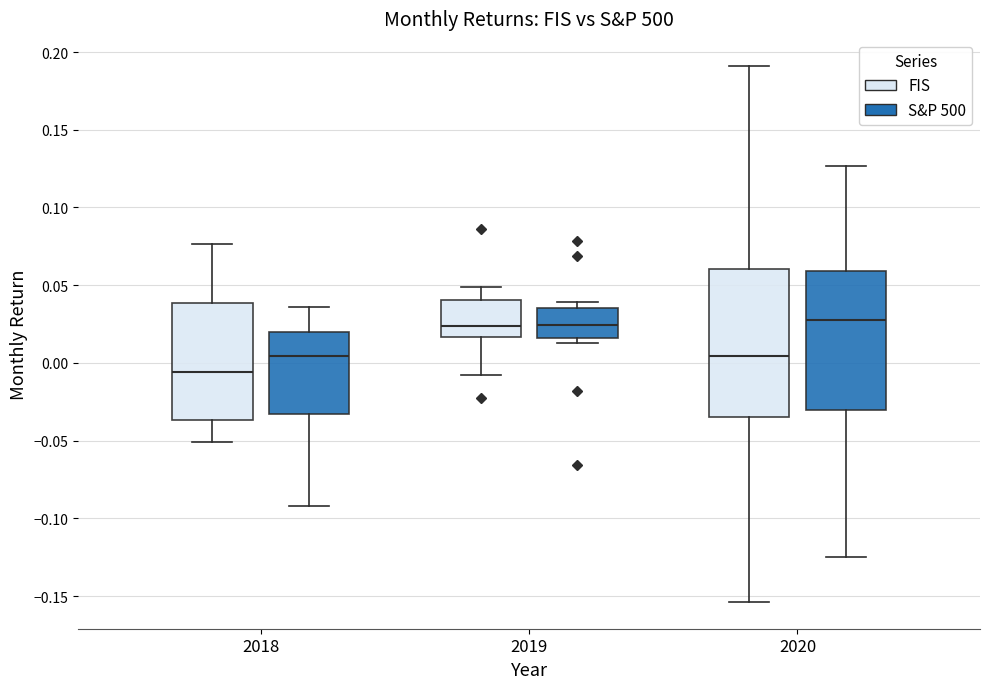

Reading left to right, transcribe this box plot: for each box, give where its median line is, the range the box spans, and where its two whiskers end, as read against the y-axis. The values are not printed on the chart, so give them approximately, as read against the axis.

2018 (FIS): median -0.005, box -0.035 to 0.040, whiskers -0.050 to 0.075
2018 (S&P 500): median 0.005, box -0.035 to 0.020, whiskers -0.090 to 0.035
2019 (FIS): median 0.025, box 0.015 to 0.040, whiskers -0.005 to 0.050
2019 (S&P 500): median 0.025, box 0.015 to 0.035, whiskers 0.015 (just below the box's lower edge) to 0.040
2020 (FIS): median 0.005, box -0.035 to 0.060, whiskers -0.155 to 0.190
2020 (S&P 500): median 0.030, box -0.030 to 0.060, whiskers -0.125 to 0.125